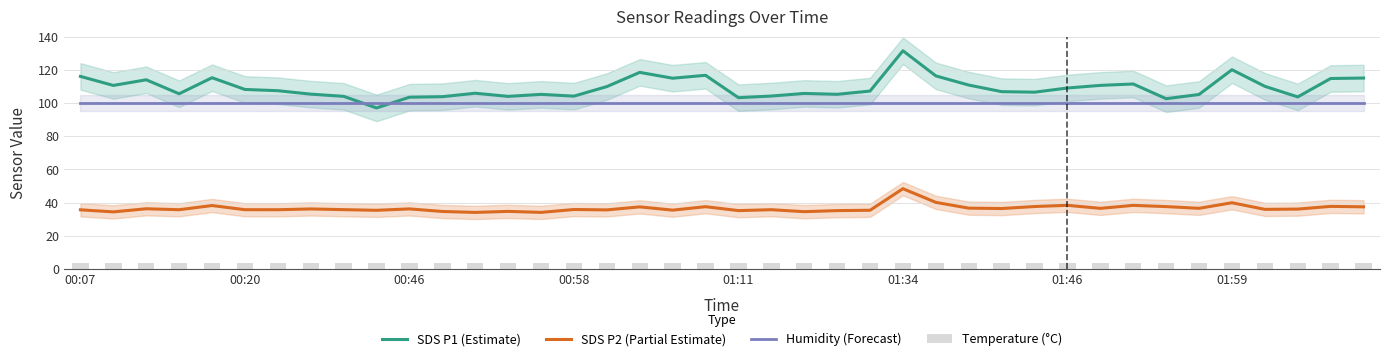

What are all the series names shown in the legend?

SDS P1 (Estimate), SDS P2 (Partial Estimate), Humidity (Forecast), Temperature (°C)